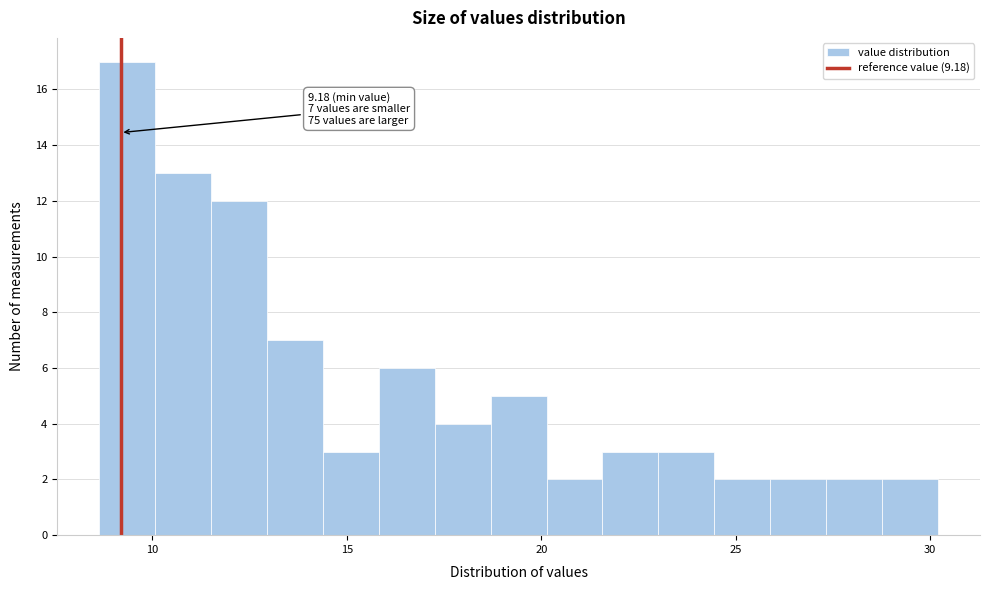

Read against the x-axis, roughly where is the centre of the tallest bar?

9.5